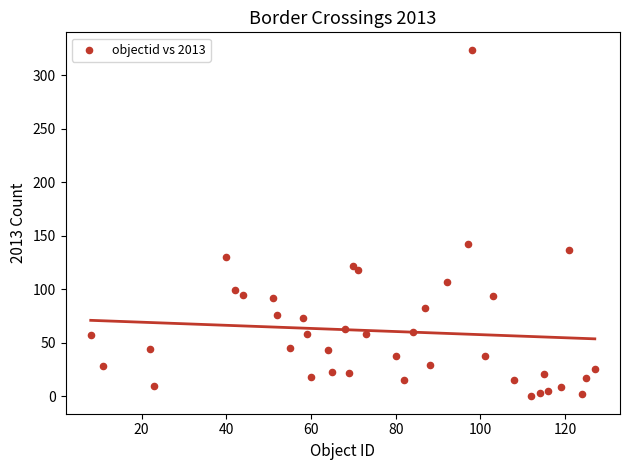

What Y value in the scatter plot is closest to 162?

142